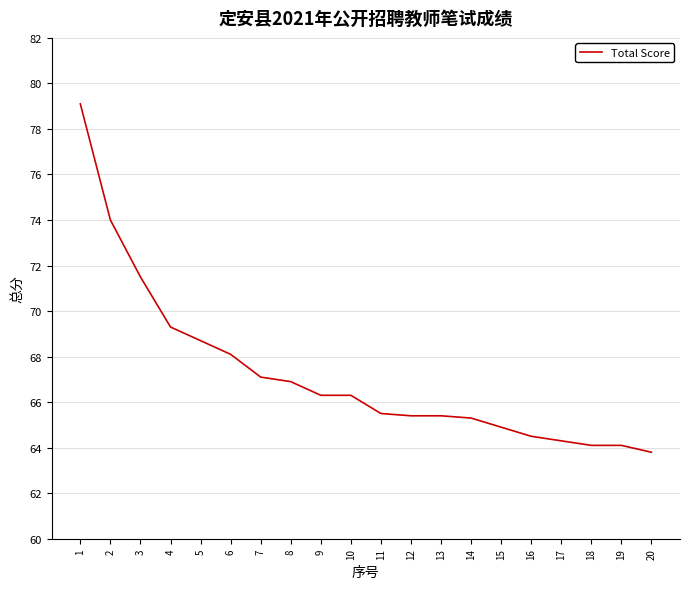

What is the approximate value at 8?

66.9